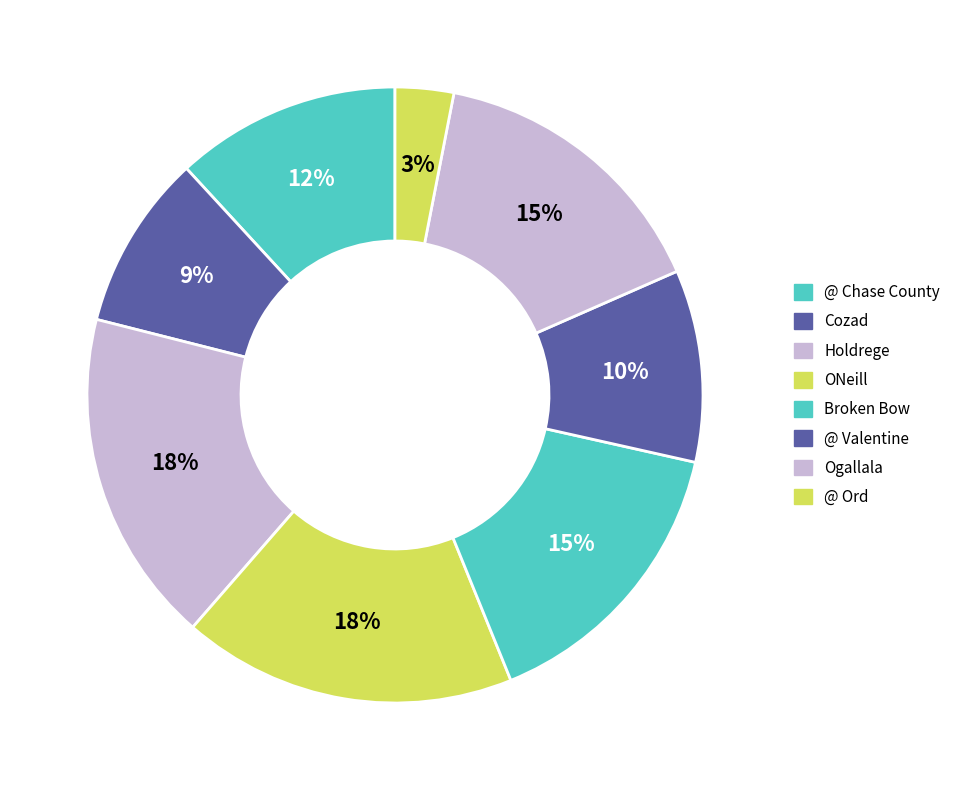

Is there any slice that represents more than half of the pie?

No